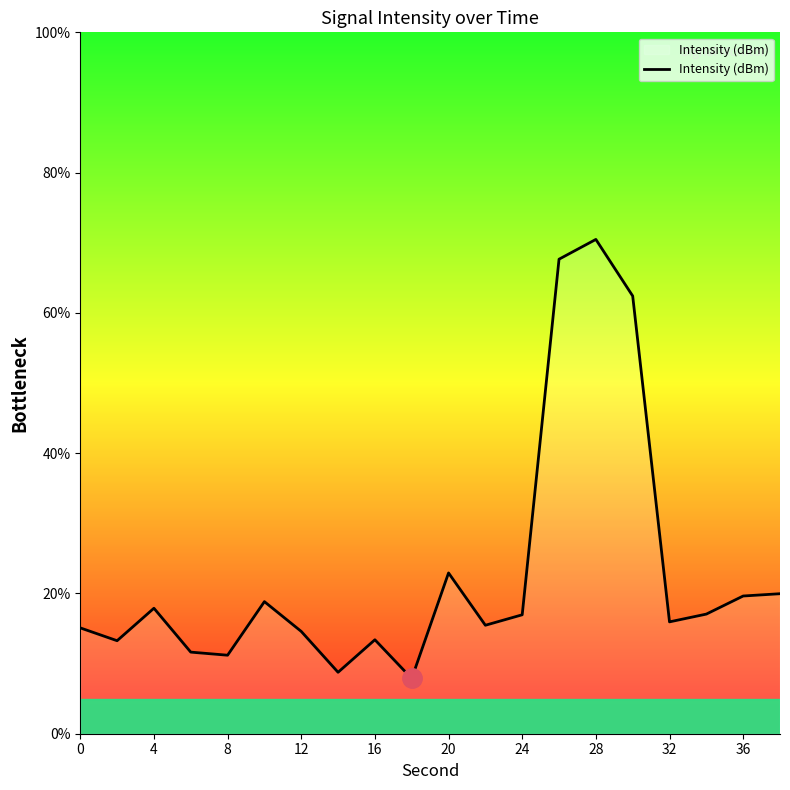

What is the maximum value shown in the chart?

70.5